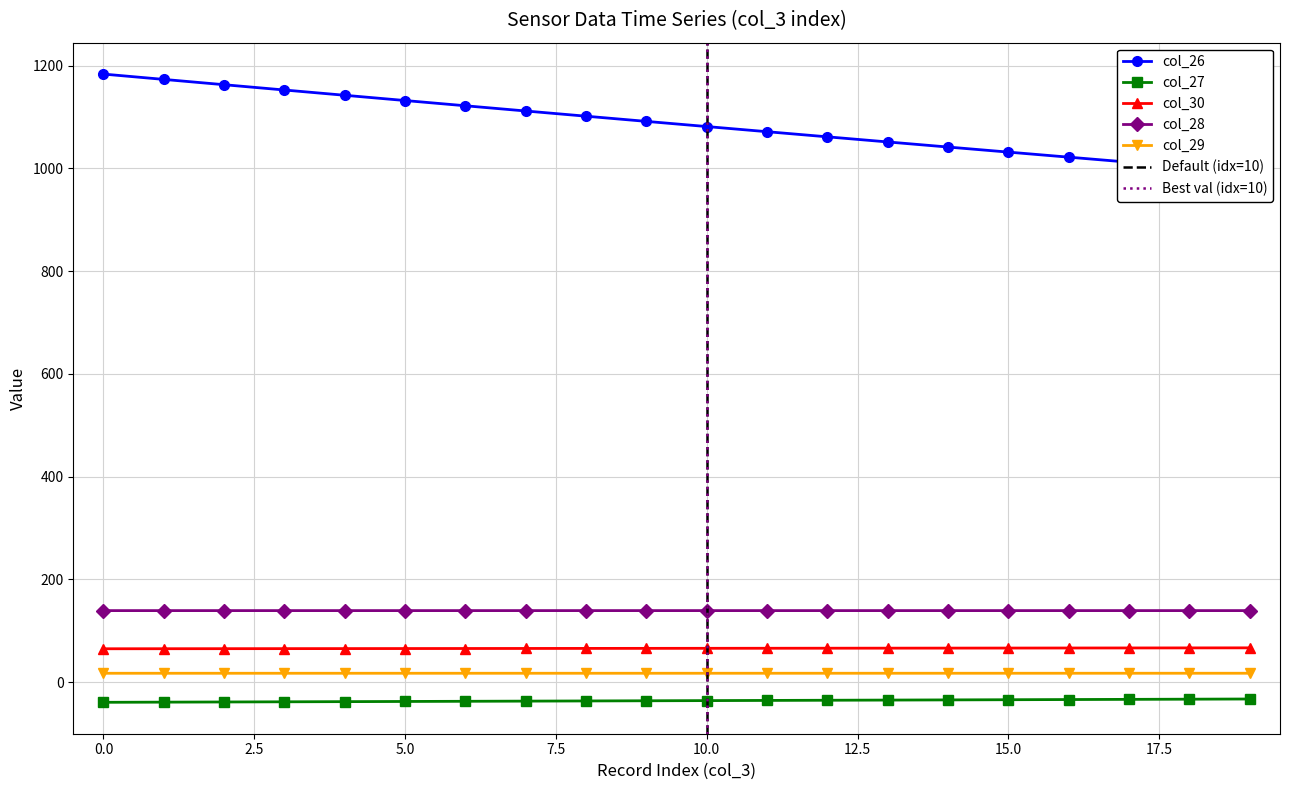

What is the sum of the col_28 values at 0 and 4?

278.2